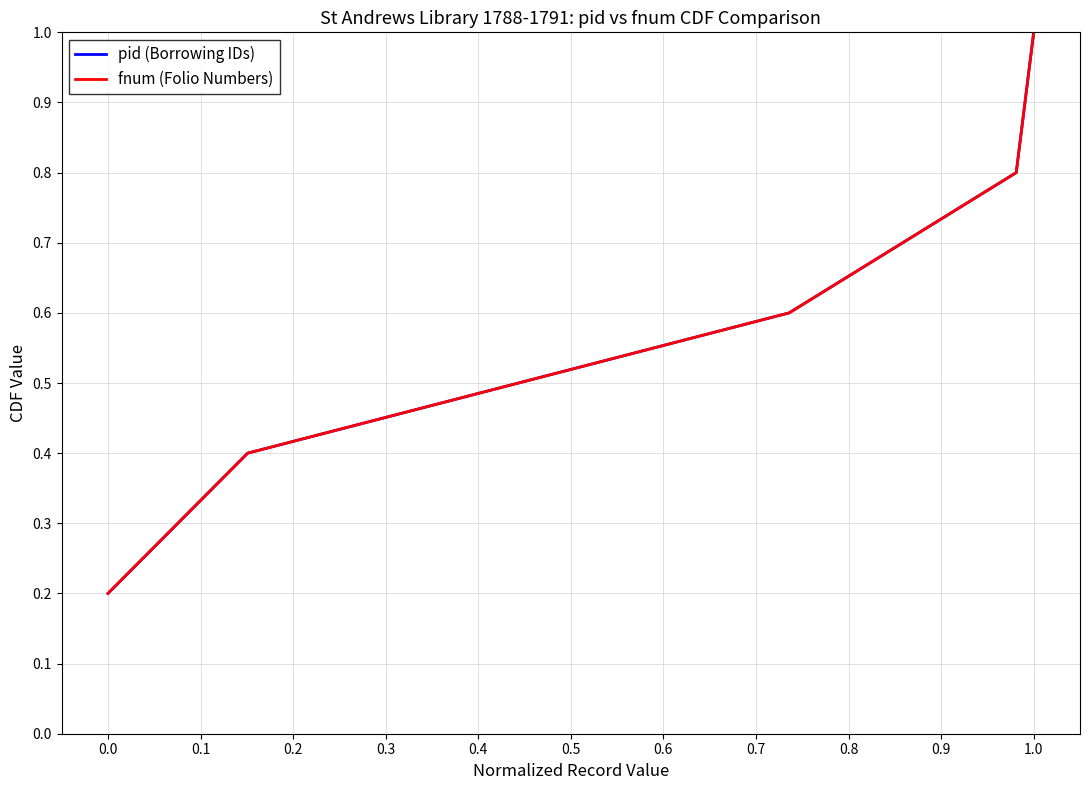

Is this an area chart (filled region under the line)?

No